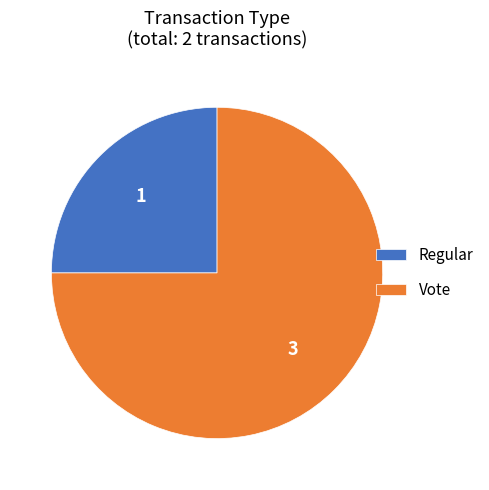

How many segments does this pie chart have?

2